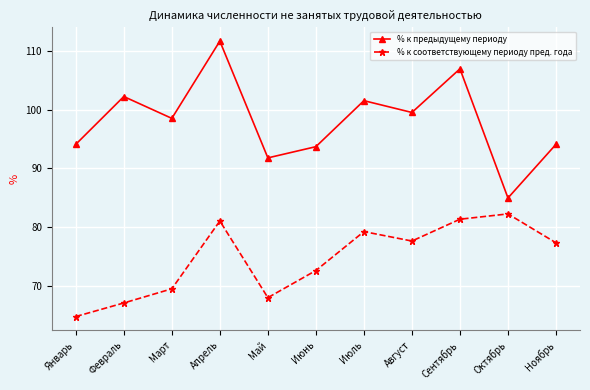

At which category does the chart reach its peak across all series?

Апрель